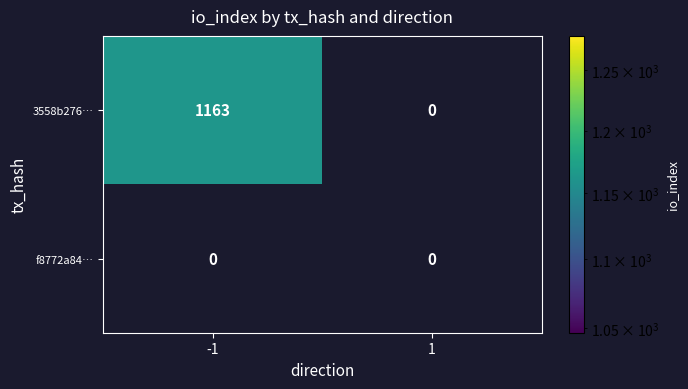

List the series in order of their peak value, highest first.

3558b276…, f8772a84…